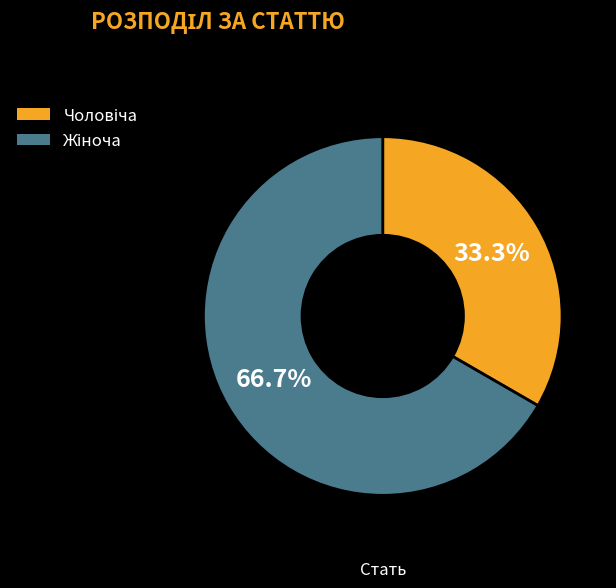

Is there any slice that represents more than half of the pie?

Yes